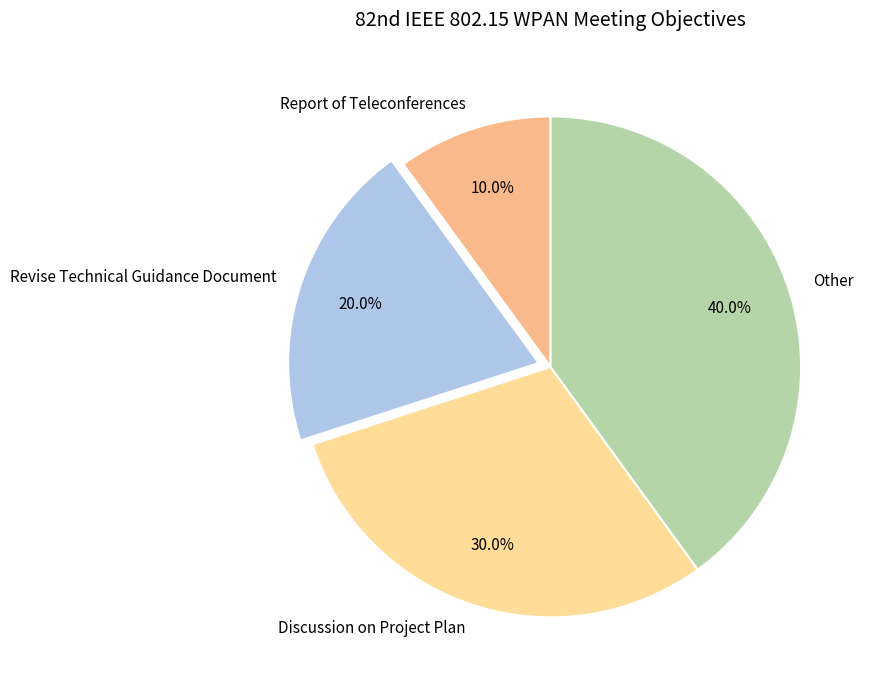

Does any single category account for the majority?

No